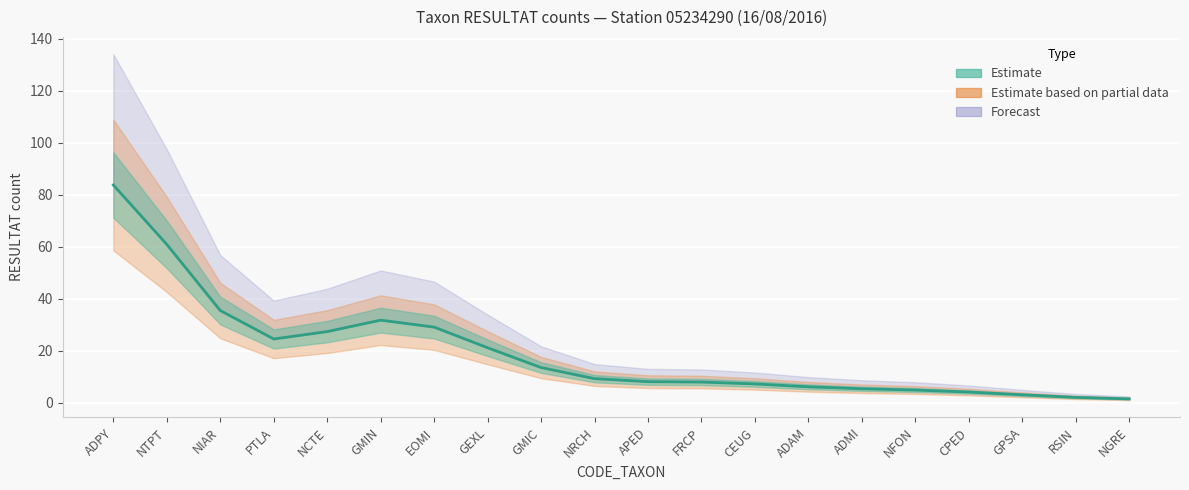

What is the label of the 7th point from the right?

ADAM